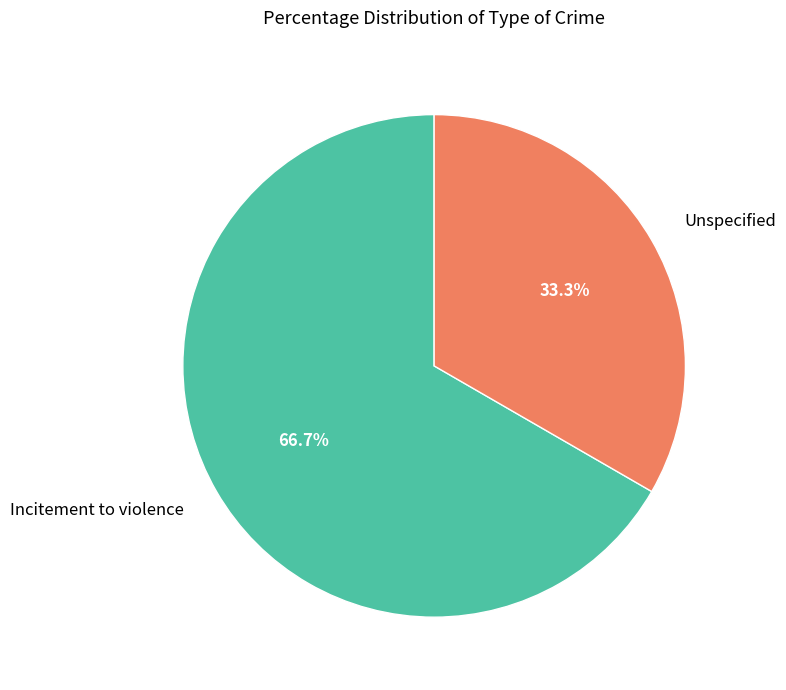

To the nearest percent, what portion does Incitement to violence represent?

67%